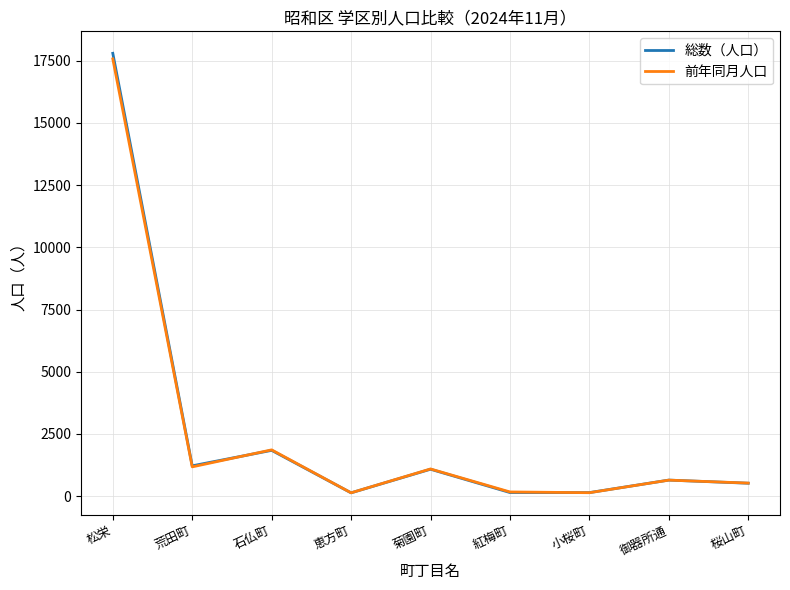

What is the maximum value shown in the chart?

17802